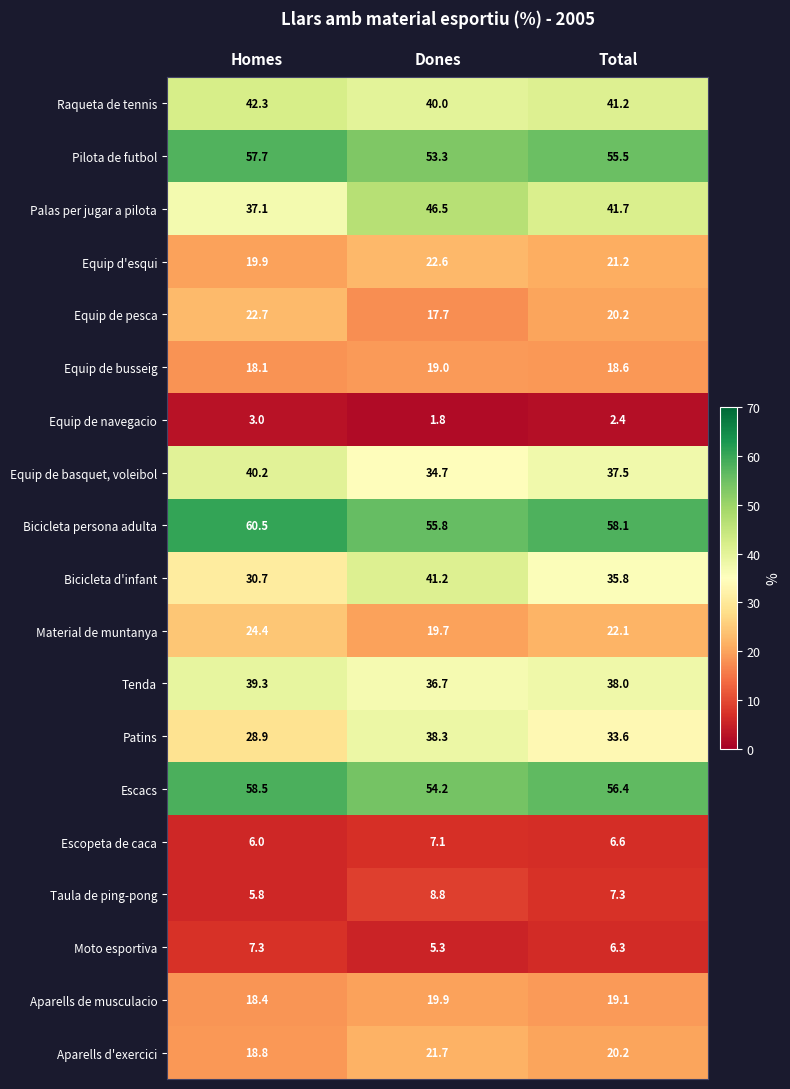

What is the sum of all Aparells de musculacio values?

57.4